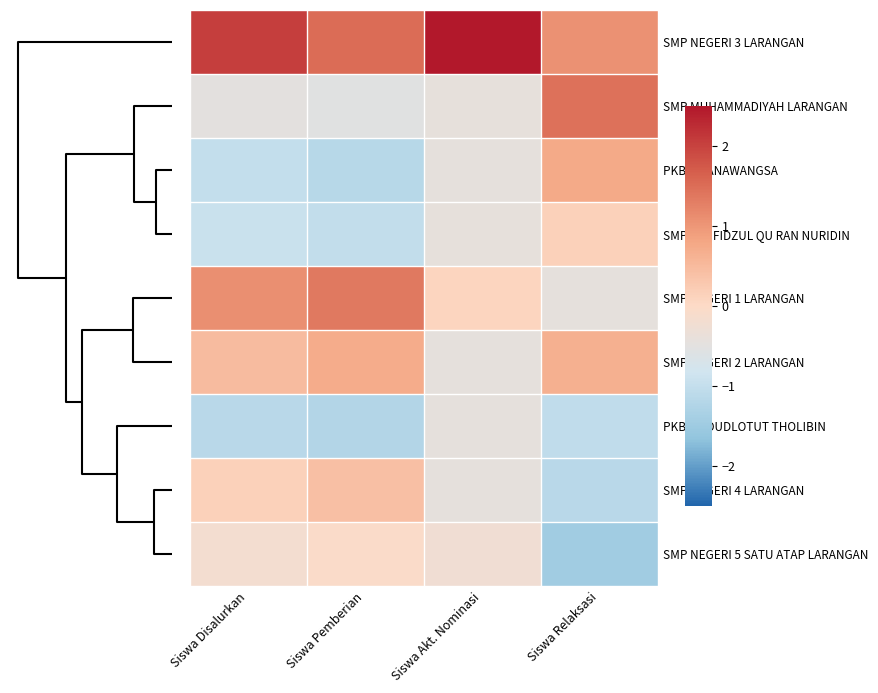

Which series has the largest total across all categories?

SMP NEGERI 3 LARANGAN